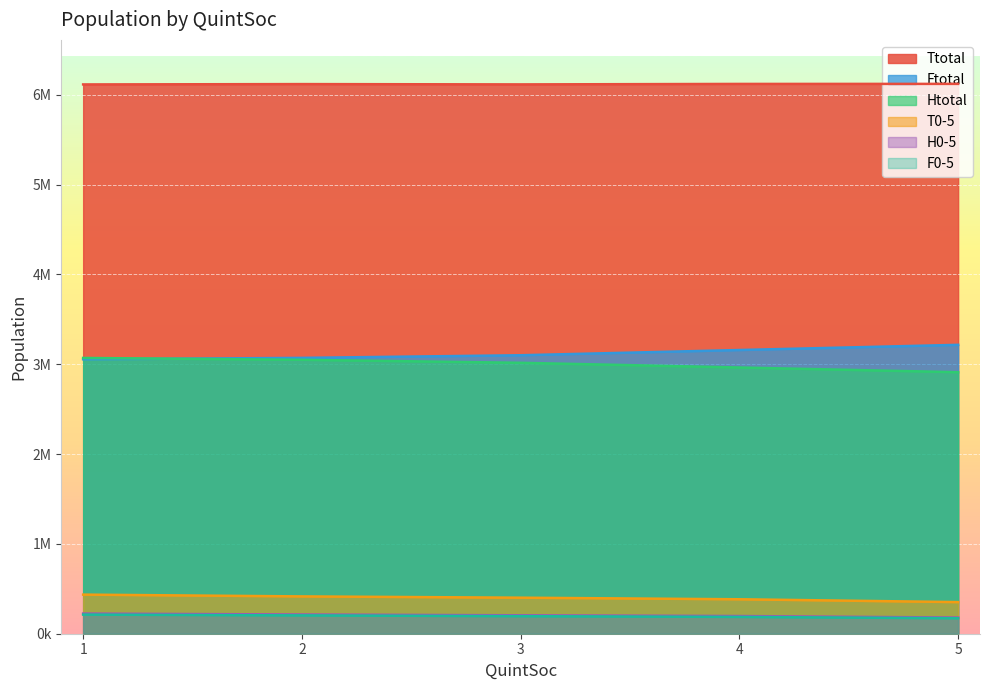

Between 2 and 1, which is larger?

2